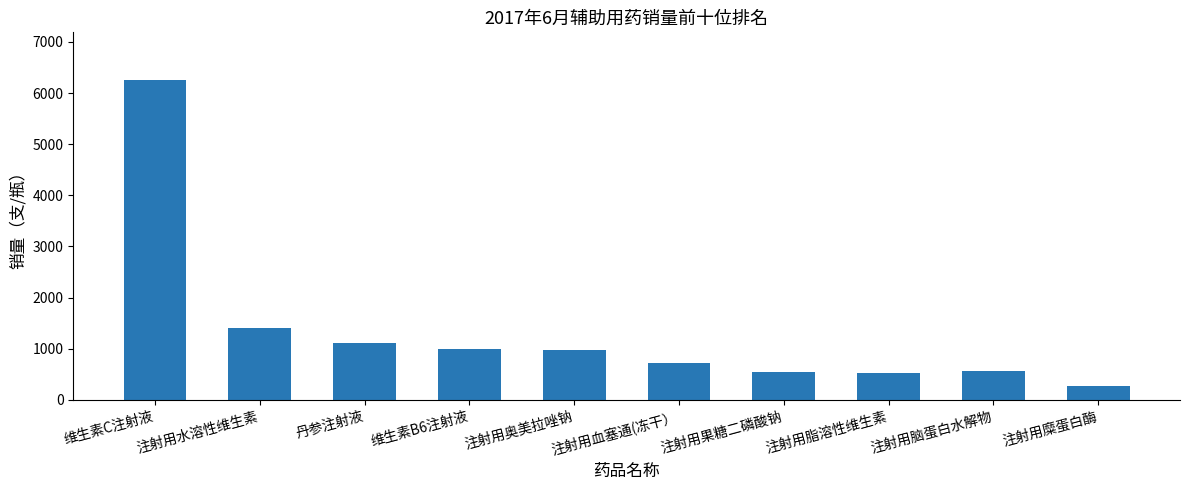

How many bars are there in total?

10